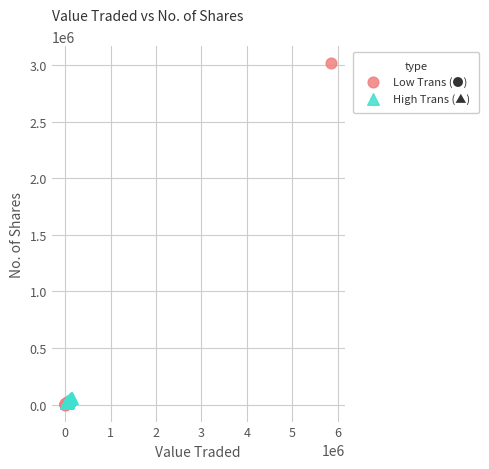

Which series reaches the maximum Y coordinate?

Low Trans (●)